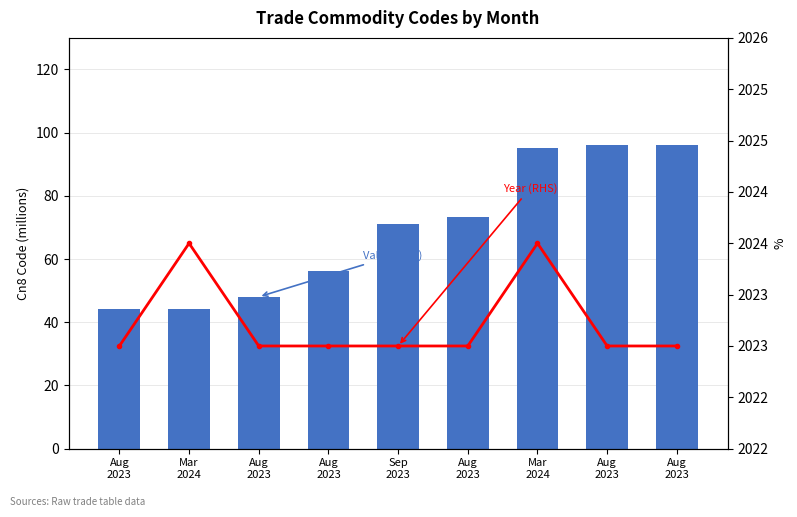

What are all the series names shown in the legend?

Cn8Code Value (LHS), Year (RHS)